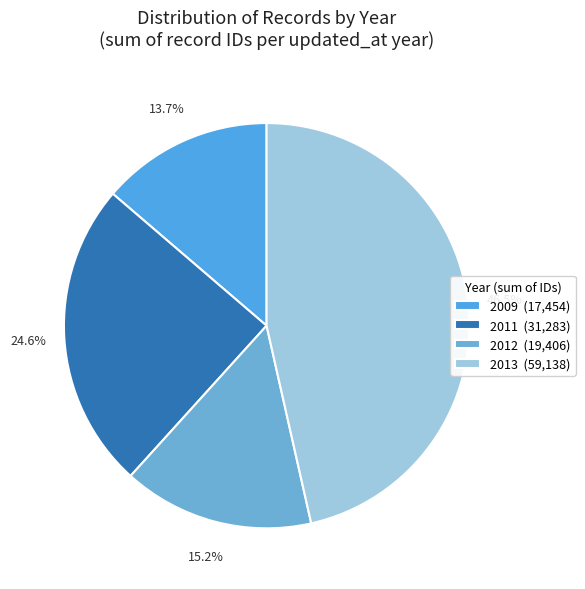

Rank the categories by value from highest to lowest.

2013 (59,138), 2011 (31,283), 2012 (19,406), 2009 (17,454)